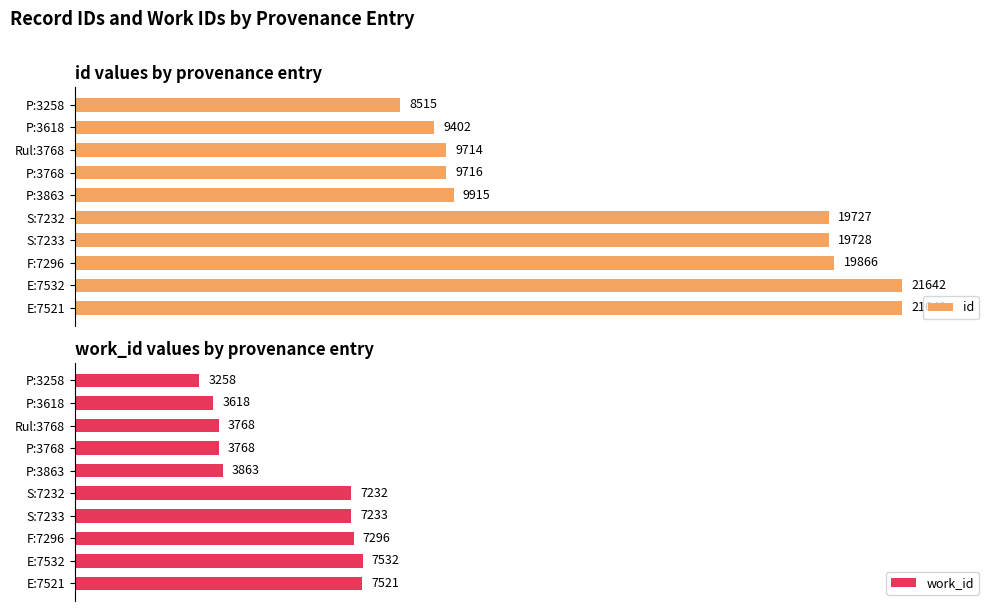

What is the sum of all id values?

149868